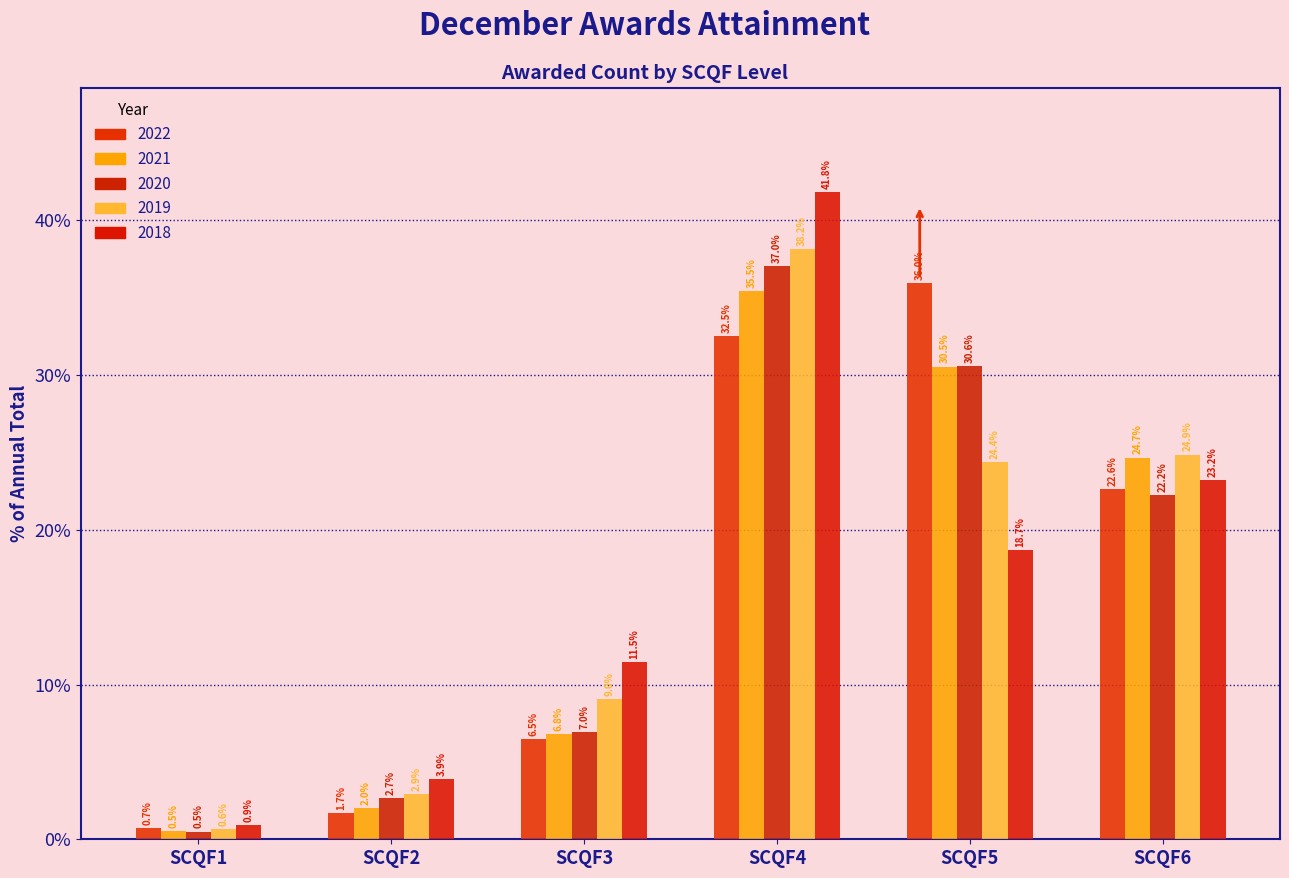

Does the chart contain any negative values?

No